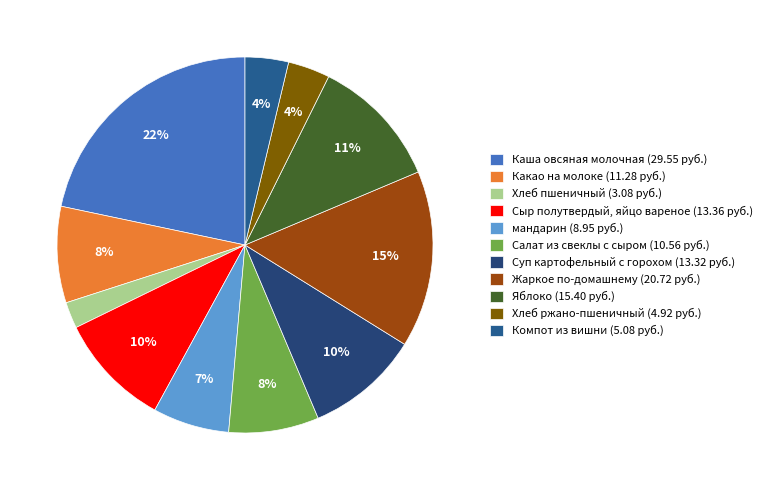

What is the smallest slice in the pie chart?

Хлеб пшеничный